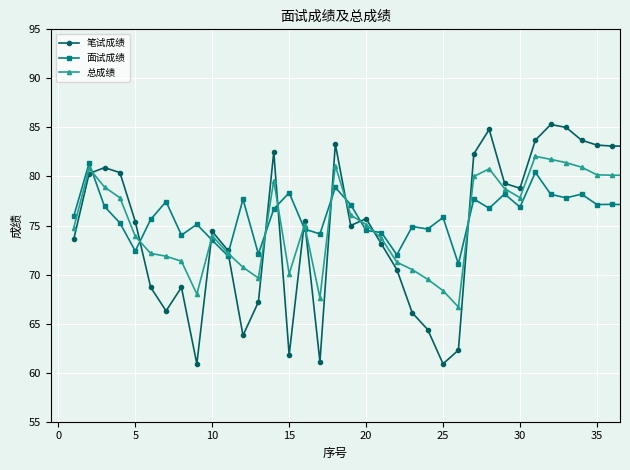

True or false: 总成绩 has more than 1 interior local peaks.

True